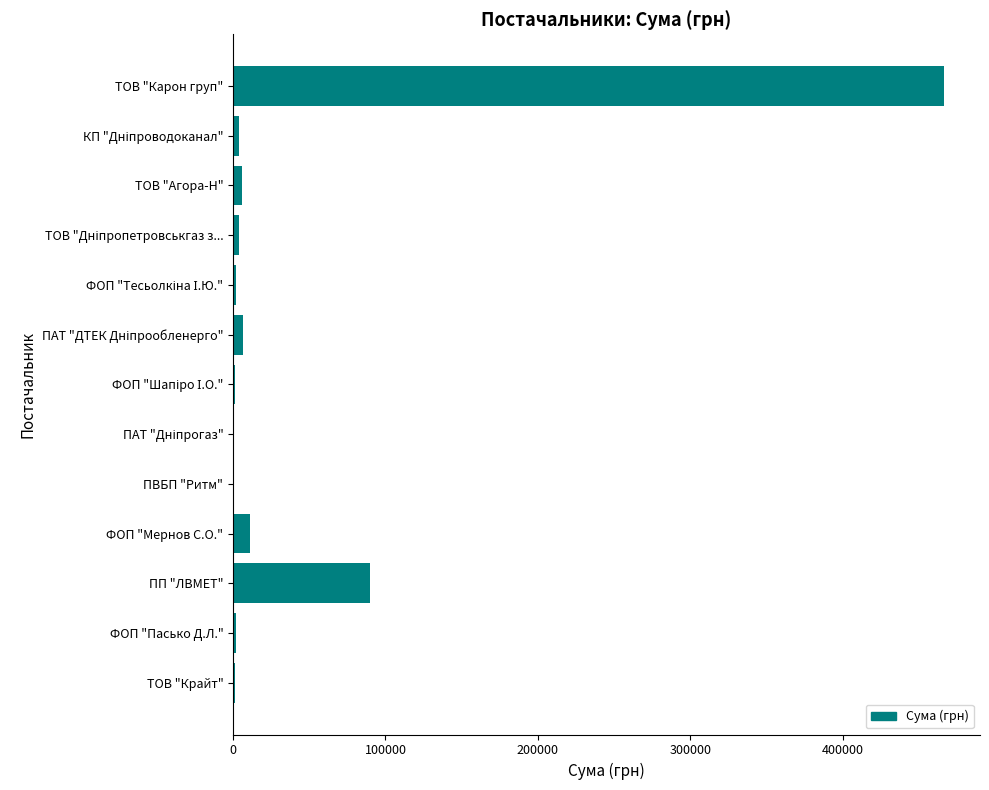

How many distinct data groups are displayed?

1